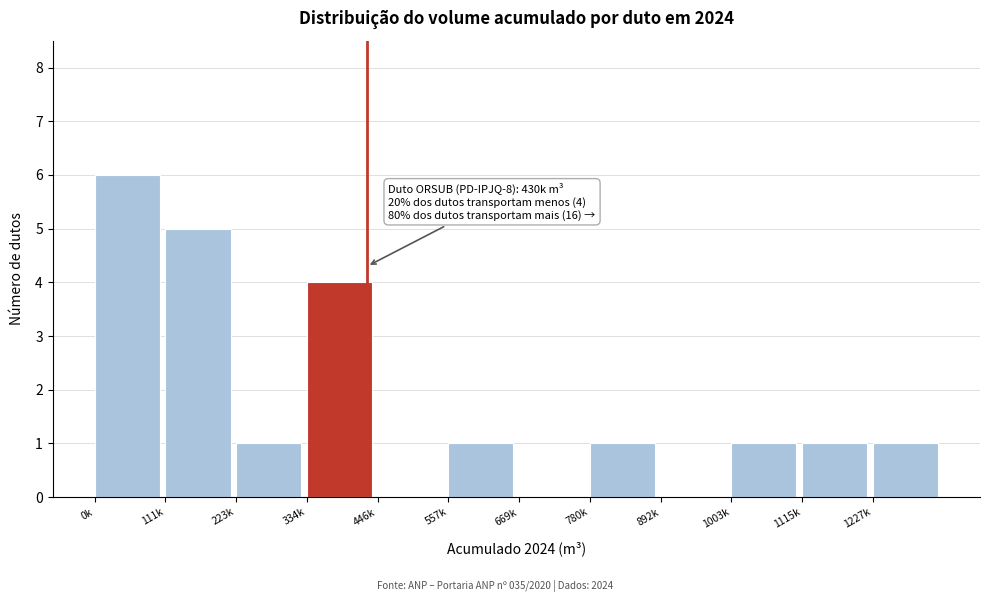

Reading left to right, transcribe all the data shown in this chart.

0k=6	111k=5	223k=1	334k=4	446k=0	557k=1	669k=0	780k=1	892k=0	1003k=1	1115k=1	1227k=1